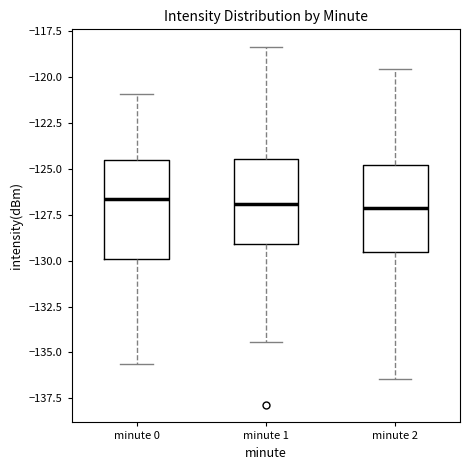

Reading left to right, transcribe this box plot: for each box, give where its median line is, the range the box spans, and where its two whiskers end, as read against the y-axis. The values are not printed on the chart, so give them approximately, as read against the axis.

minute 0: median -126.5, box -130.0 to -124.5, whiskers -135.5 to -121.0
minute 1: median -127.0, box -129.0 to -124.5, whiskers -134.5 to -118.5
minute 2: median -127.0, box -129.5 to -125.0, whiskers -136.5 to -119.5